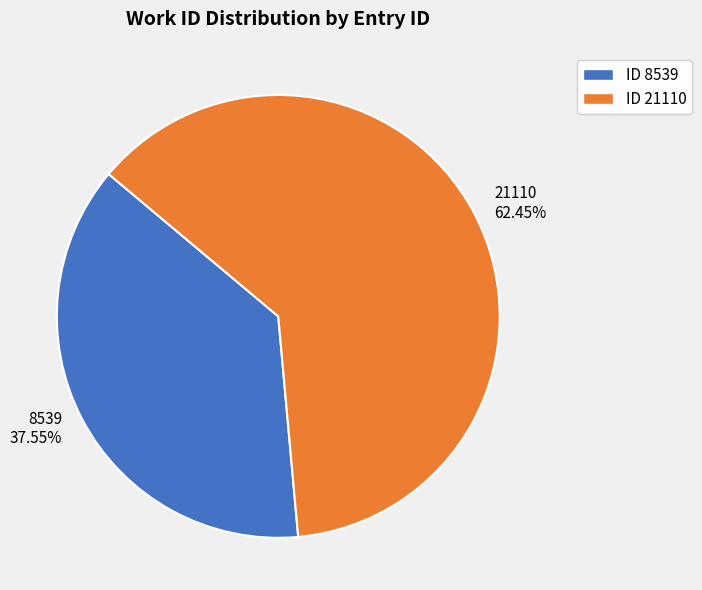

Which has a higher value, ID 21110 or ID 8539?

ID 21110